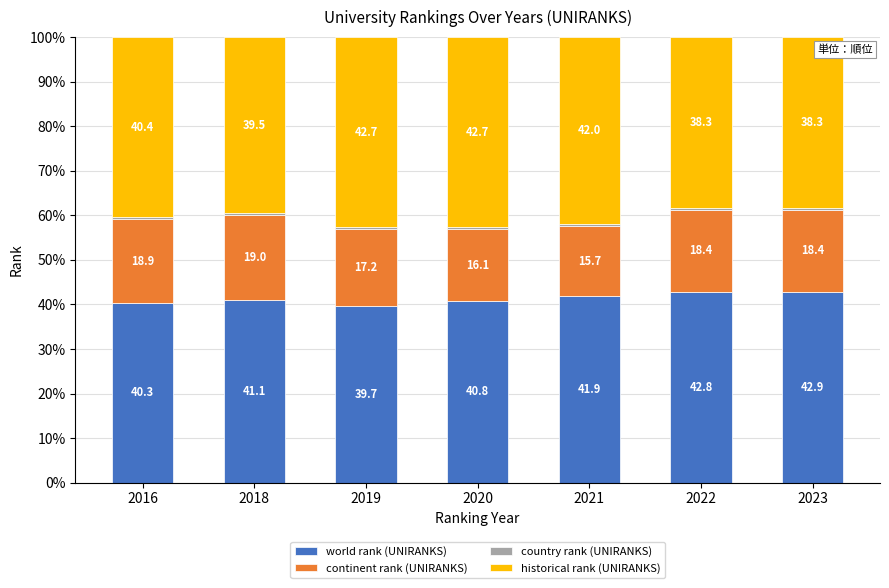

What is the total value across all series at 2019?

100.0